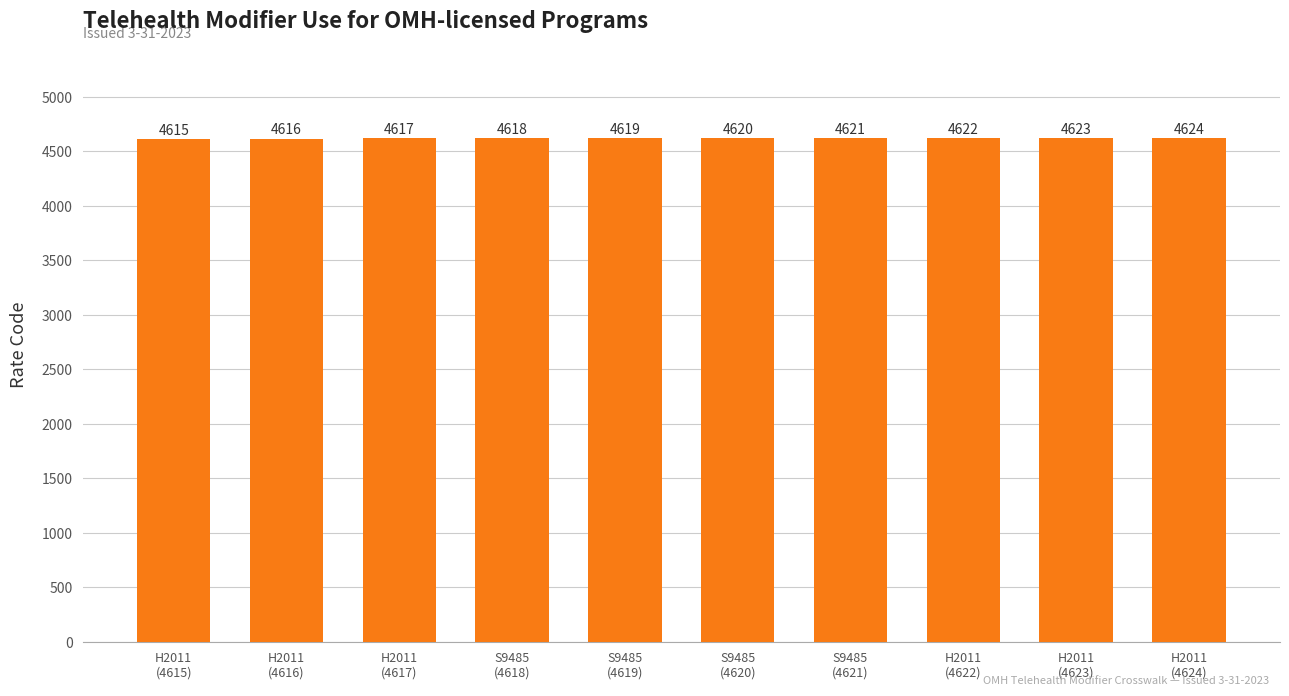

Rank the categories by value from lowest to highest.

H2011
(4615), H2011
(4616), H2011
(4617), S9485
(4618), S9485
(4619), S9485
(4620), S9485
(4621), H2011
(4622), H2011
(4623), H2011
(4624)